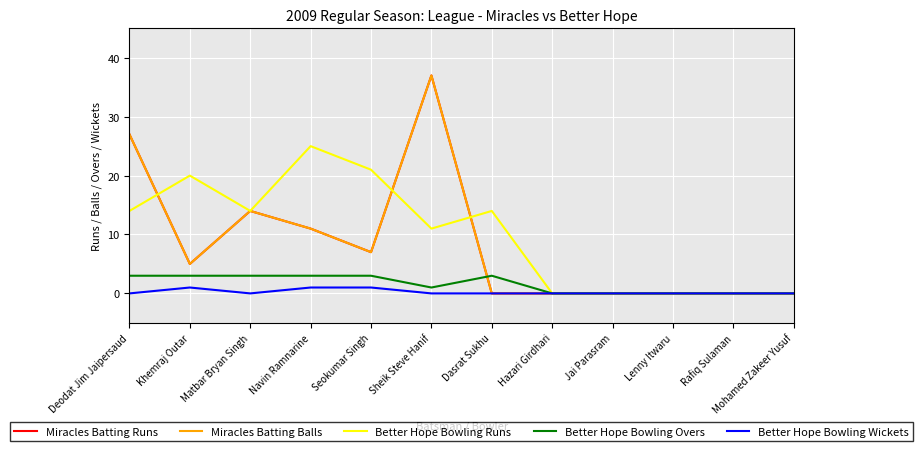

In Miracles Batting Runs, how many points are higher than both neighbors (excluding endpoints)?

2